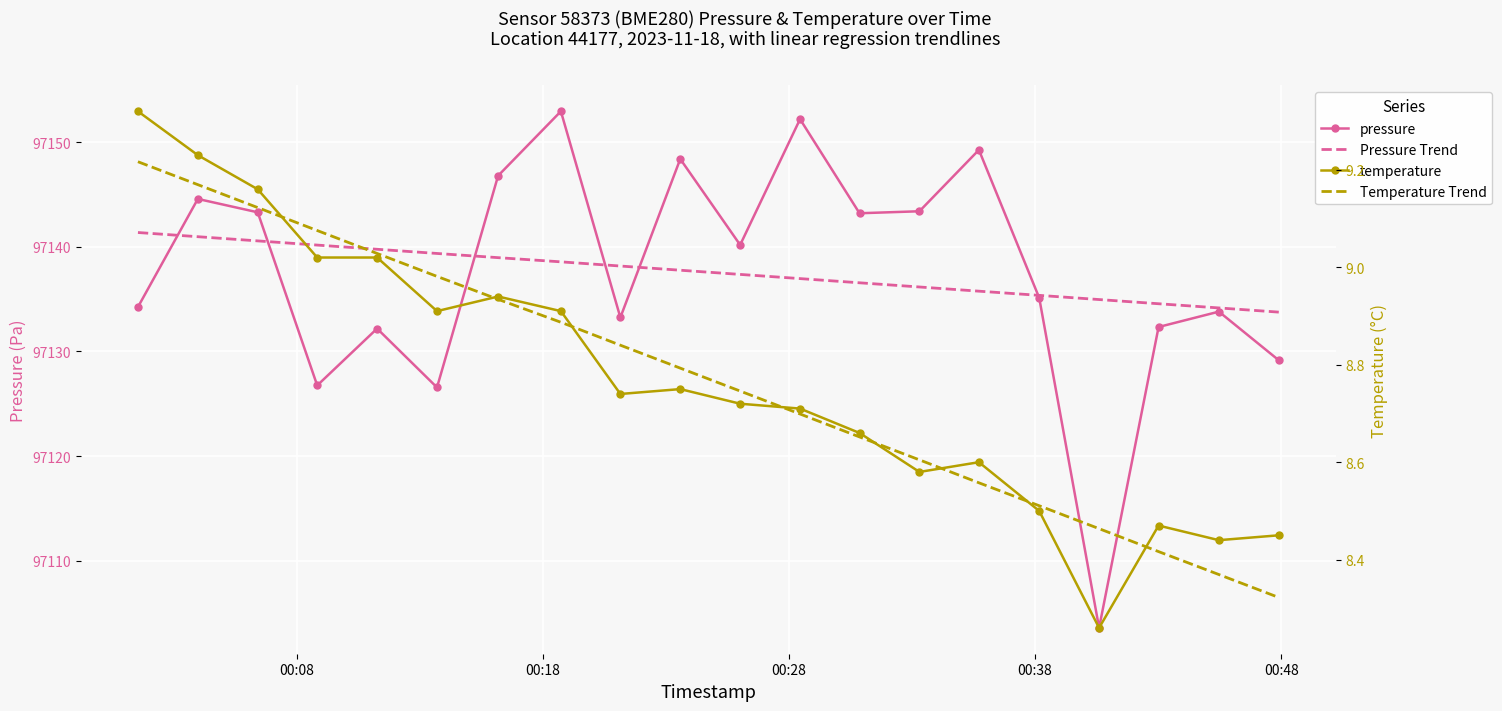

Reading left to right, extract all data points from this chart.

pressure: 97134.2	97144.6	97143.3	97126.8	97132.2	97126.6	97146.8	97153.0	97133.2	97148.4	97140.2	97152.2	97143.2	97143.4	97149.3	97135.1	97103.6	97132.3	97133.8	97129.2
Pressure Trend: 97141.4	97141.0	97140.6	97140.2	97139.8	97139.4	97139.0	97138.6	97138.2	97137.8	97137.4	97137.0	97136.6	97136.2	97135.8	97135.4	97135.0	97134.6	97134.2	97133.8
temperature: 9.3	9.2	9.2	9.0	9.0	8.9	8.9	8.9	8.7	8.8	8.7	8.7	8.7	8.6	8.6	8.5	8.3	8.5	8.4	8.4
Temperature Trend: 9.2	9.2	9.1	9.1	9.0	9.0	8.9	8.9	8.8	8.8	8.7	8.7	8.7	8.6	8.6	8.5	8.5	8.4	8.4	8.3